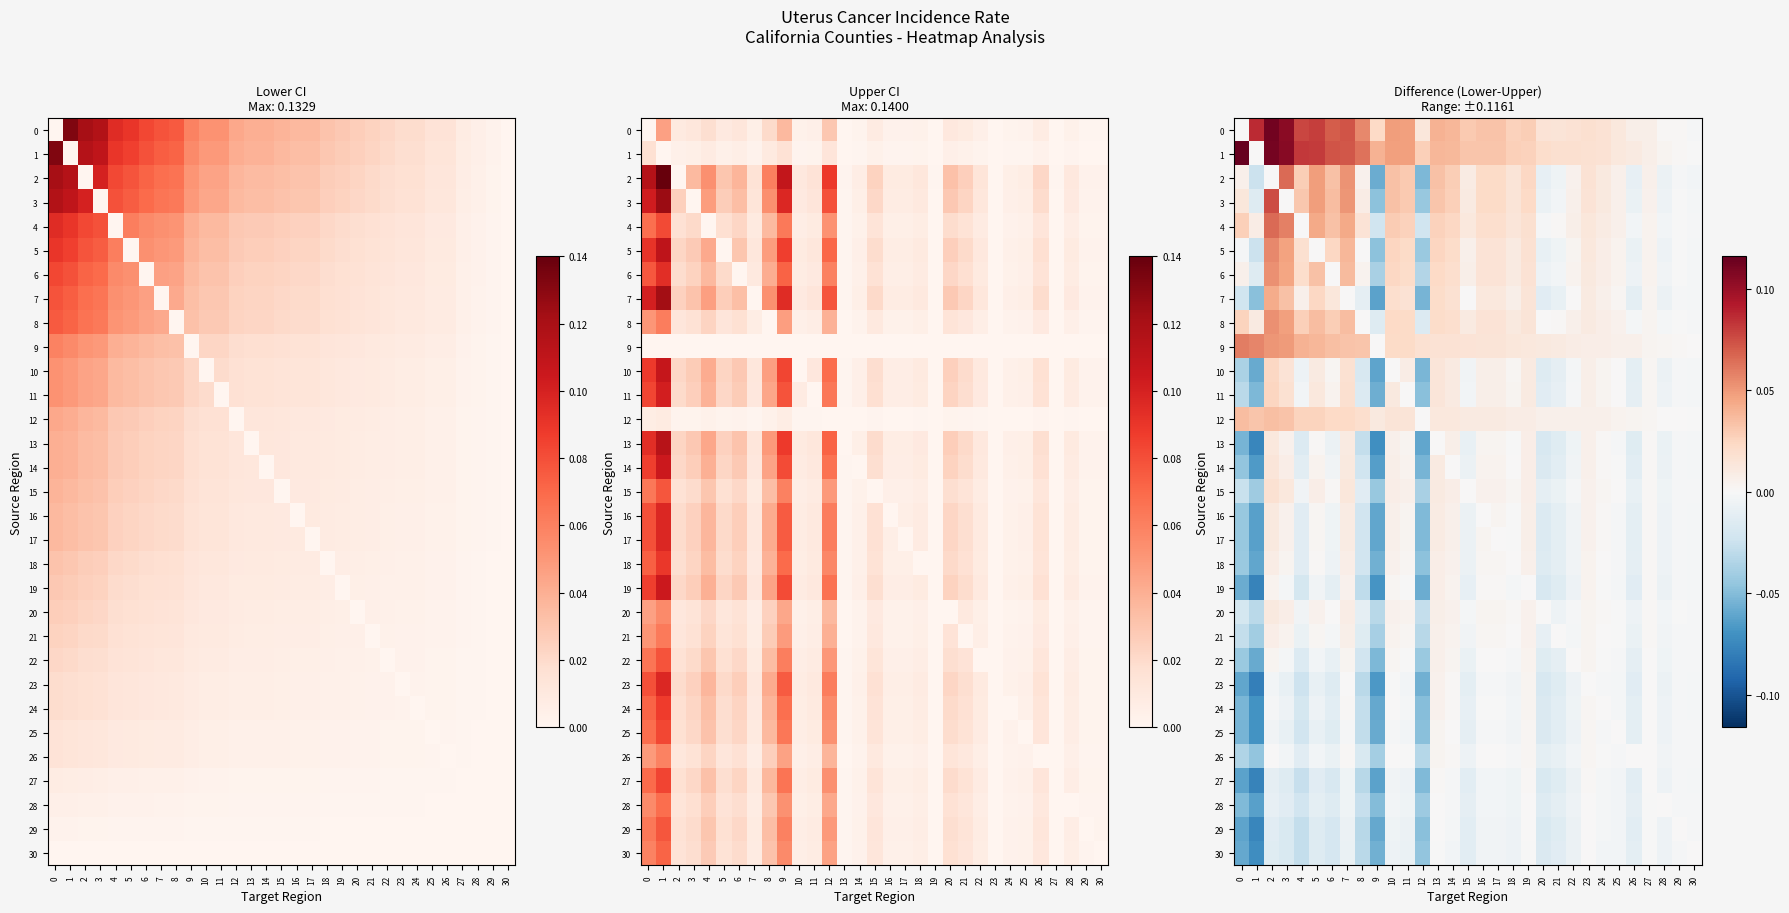

Which series has the largest range (max minus min)?

row_3